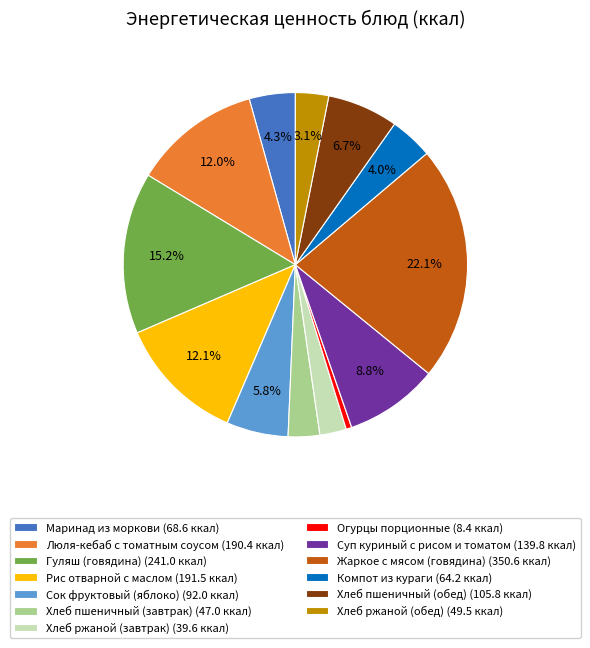

What portion of the pie excludes Хлеб ржаной (обед)?

96.9%